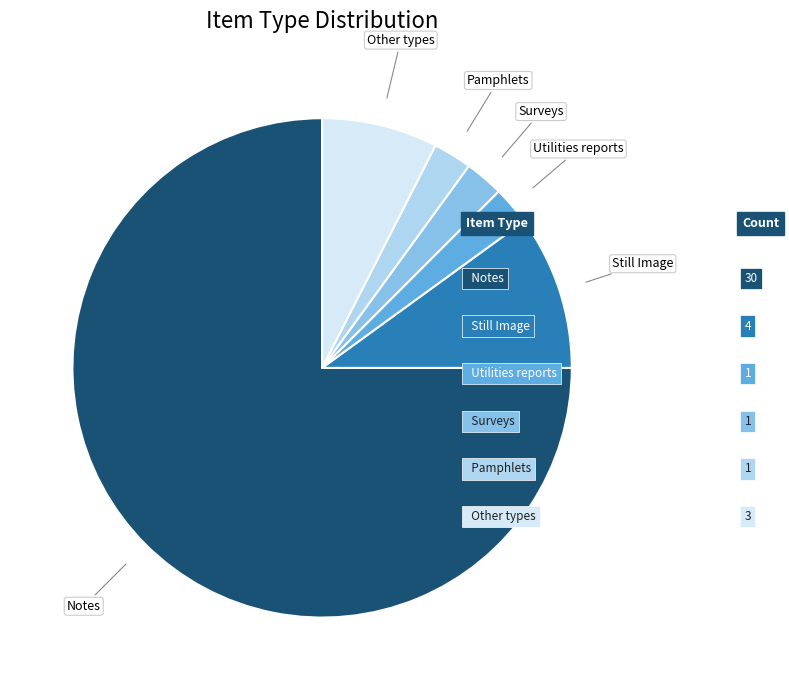

True or false: Notes accounts for 67% of the total.

False